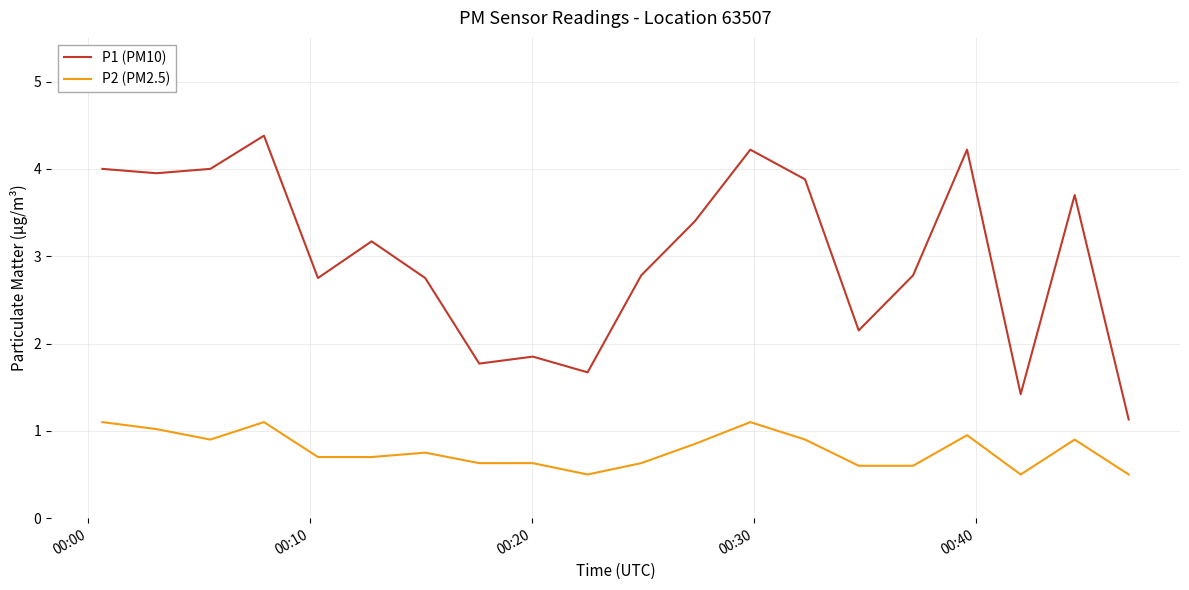

What is the difference between the maximum and minimum values in the P2 (PM2.5) series?

0.6